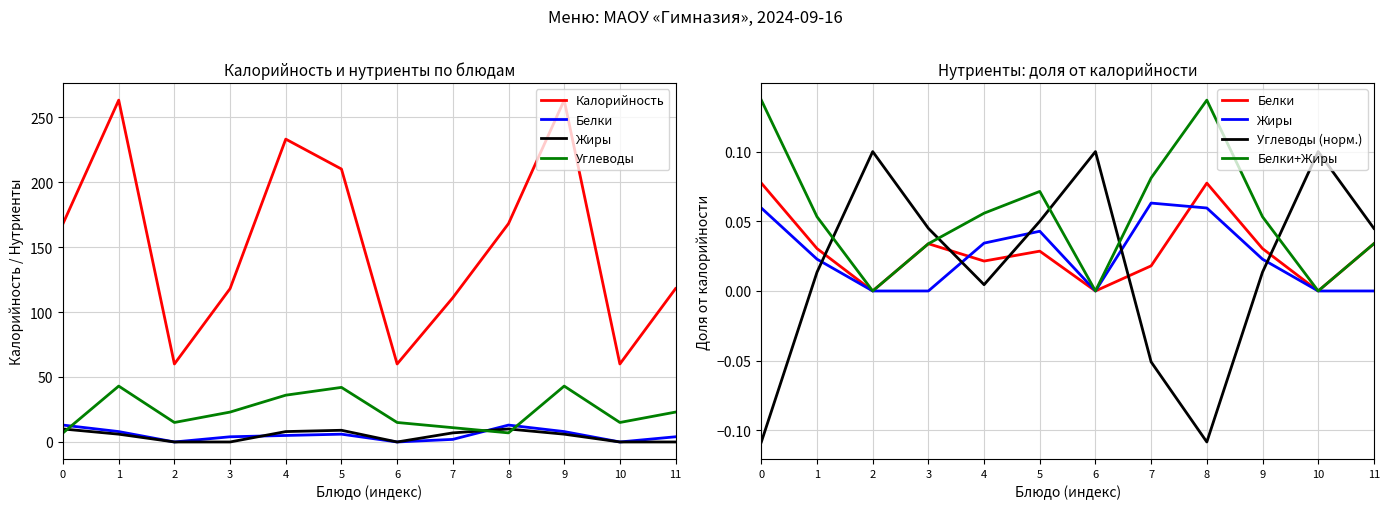

Reading right to left, what are all the values shown in this chart?

Калорийность: 11=118.0	10=60.0	9=263.0	8=168.0	7=111.0	6=60.0	5=210.0	4=233.0	3=118.0	2=60.0	1=263.0	0=168.0
Белки: 11=0.0	10=0.0	9=0.0	8=0.1	7=0.0	6=0.0	5=0.0	4=0.0	3=0.0	2=0.0	1=0.0	0=0.1
Жиры: 11=0.0	10=0.0	9=0.0	8=0.1	7=0.1	6=0.0	5=0.0	4=0.0	3=0.0	2=0.0	1=0.0	0=0.1
Углеводы: 11=23.0	10=15.0	9=43.0	8=7.0	7=11.0	6=15.0	5=42.0	4=36.0	3=23.0	2=15.0	1=43.0	0=7.0
Углеводы (норм.): 11=0.0	10=0.1	9=0.0	8=-0.1	7=-0.1	6=0.1	5=0.0	4=0.0	3=0.0	2=0.1	1=0.0	0=-0.1
Белки+Жиры: 11=0.0	10=0.0	9=0.1	8=0.1	7=0.1	6=0.0	5=0.1	4=0.1	3=0.0	2=0.0	1=0.1	0=0.1